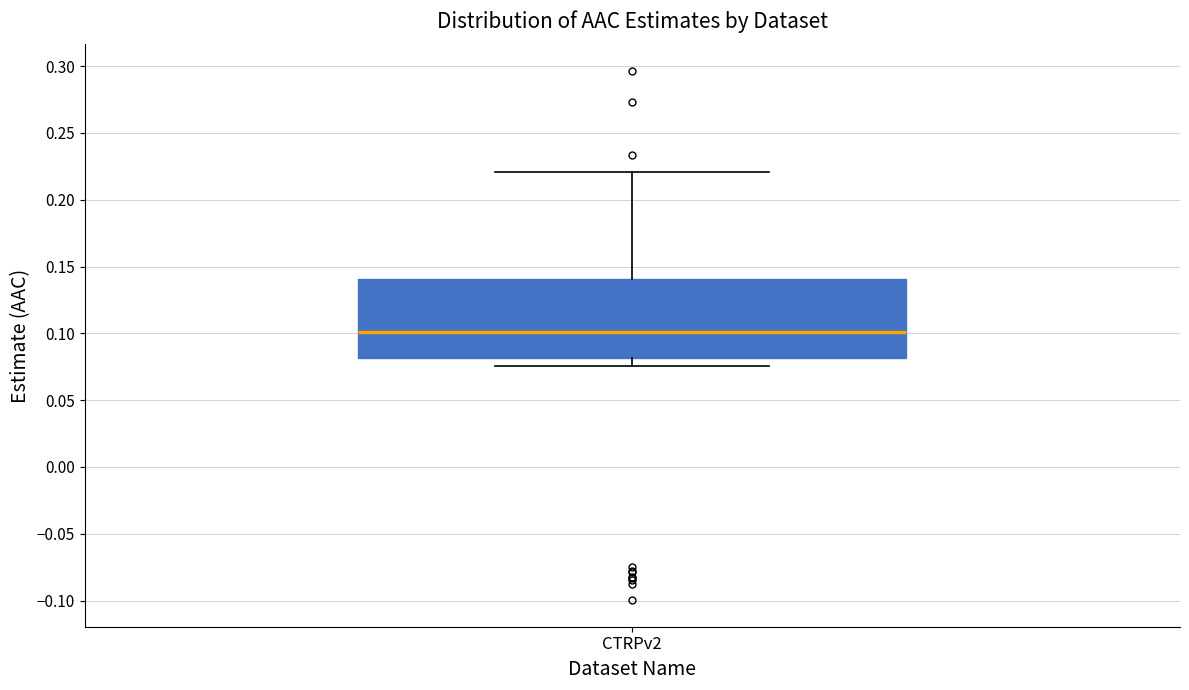

Where is the lower edge of the box for CTRPv2 on the y-axis? The values are not printed on the chart, so give them approximately, as read against the axis.

0.080